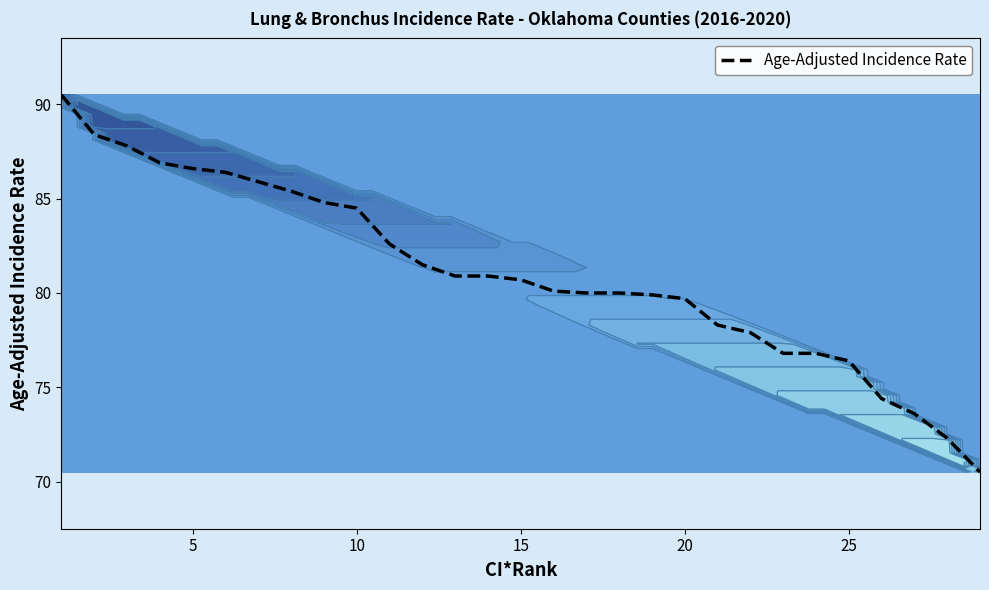

What is the maximum value shown in the chart?

90.5